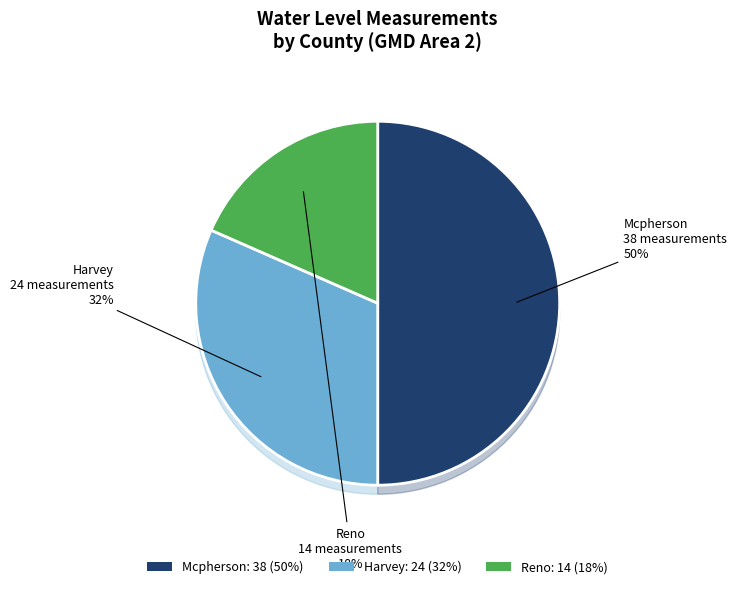

What percentage is the Reno slice, to the nearest percent?

18%